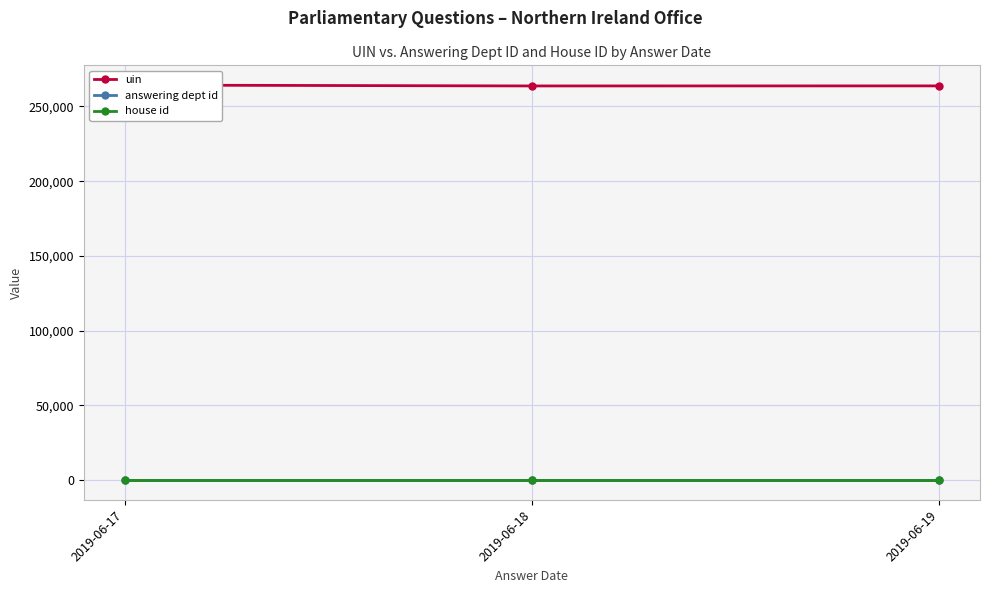

Which series changed the most between 2019-06-17 and 2019-06-18?

uin